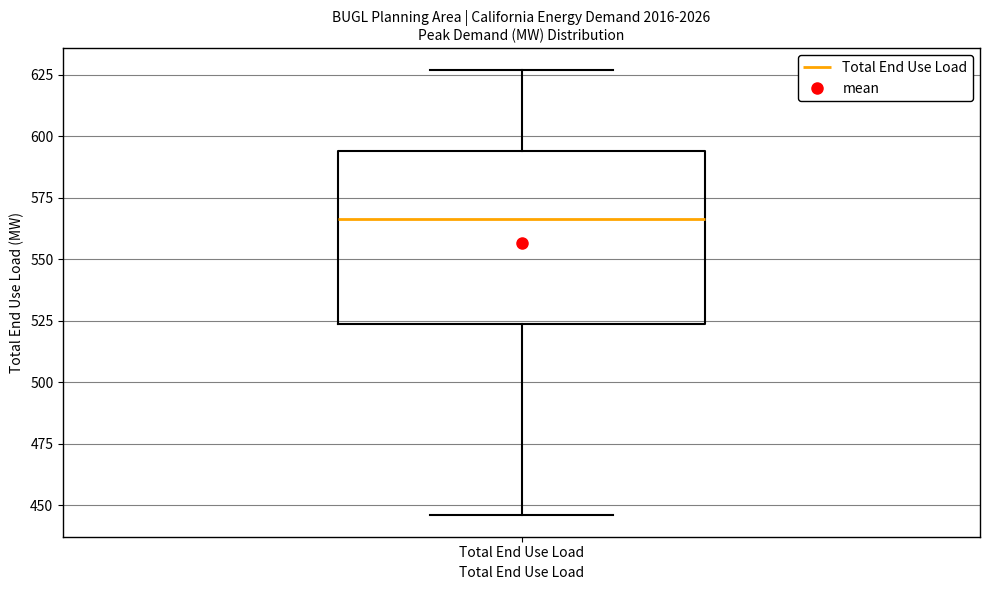

Where is the lower edge of the box for Total End Use Load on the y-axis? The values are not printed on the chart, so give them approximately, as read against the axis.

525